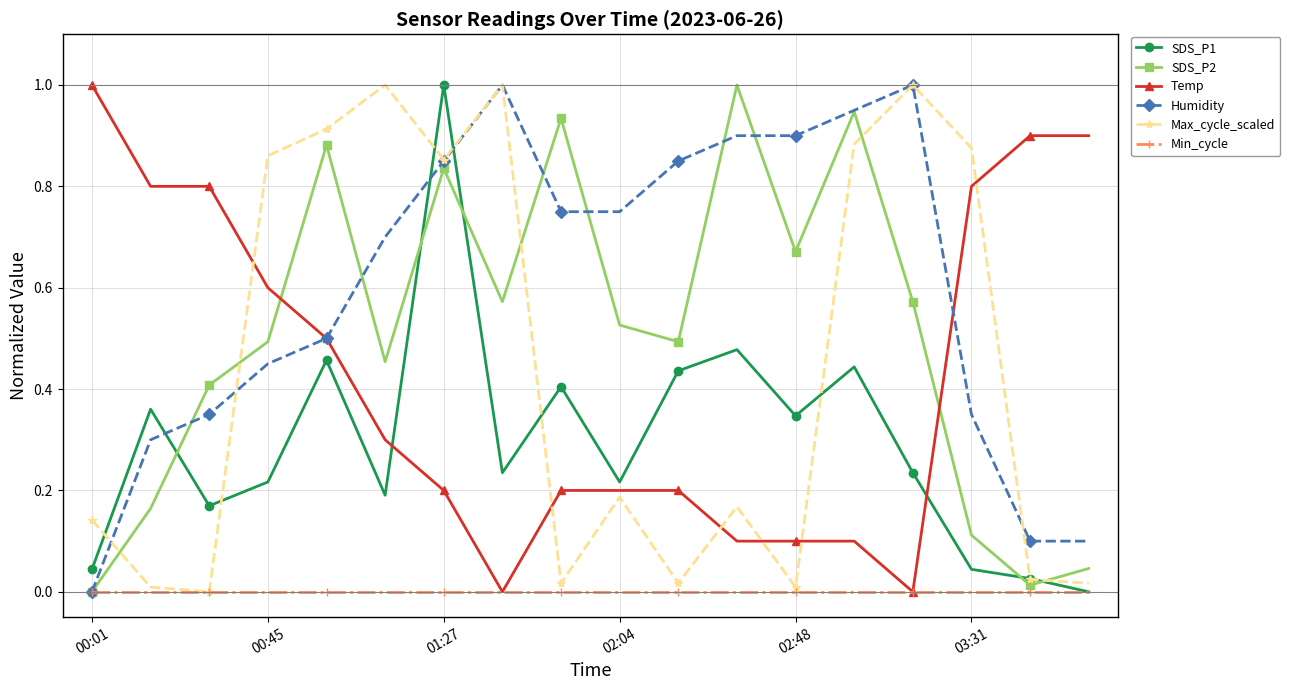

Does the chart display data point markers on the line(s)?

Yes